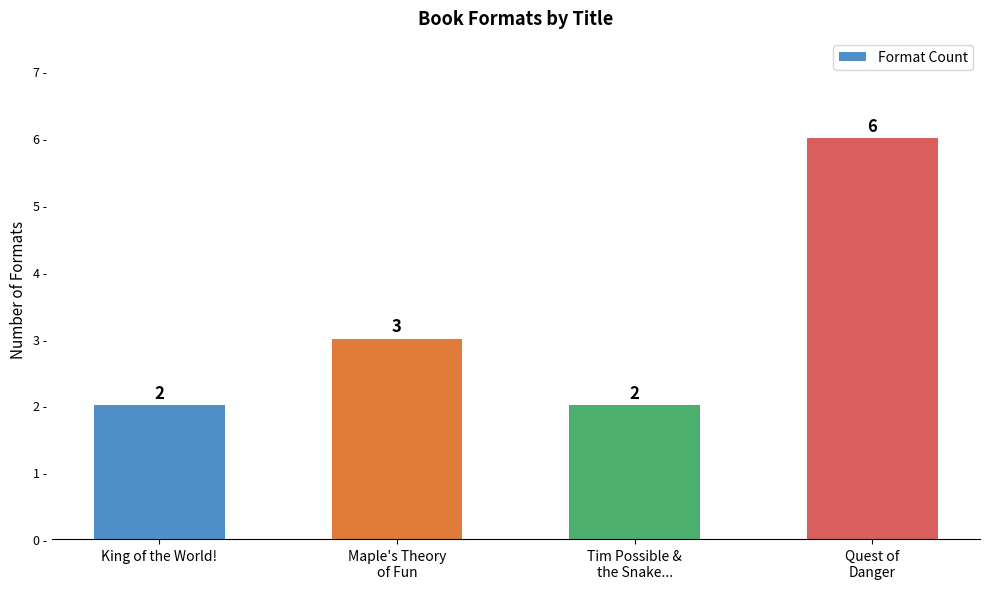

What is the difference between the maximum and minimum values?

4